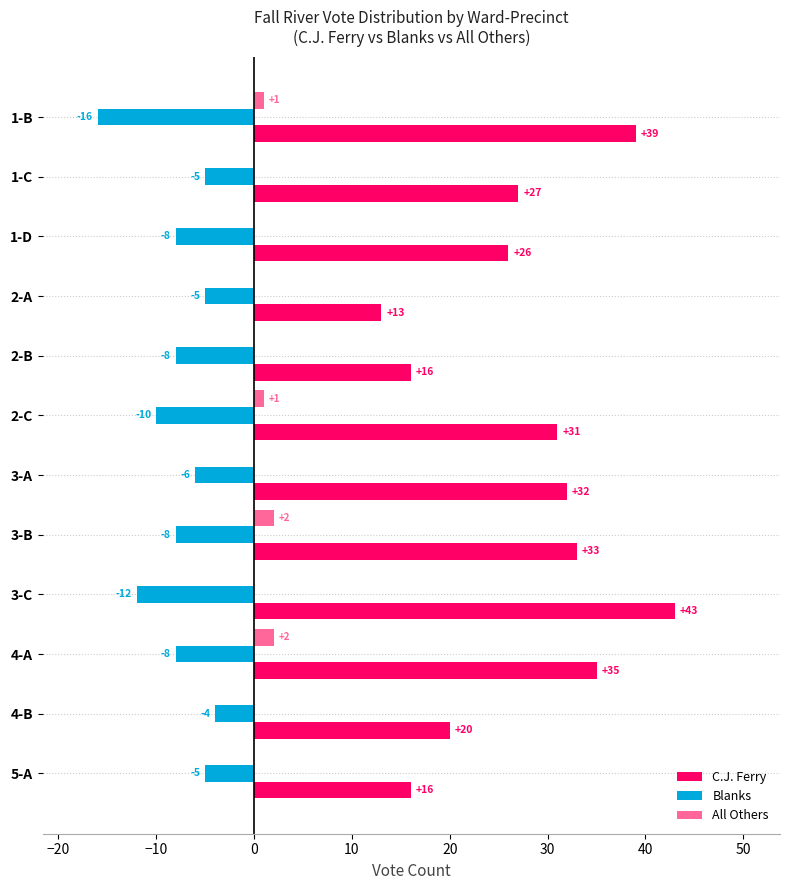

What is the highest value of the C.J. Ferry series?

43